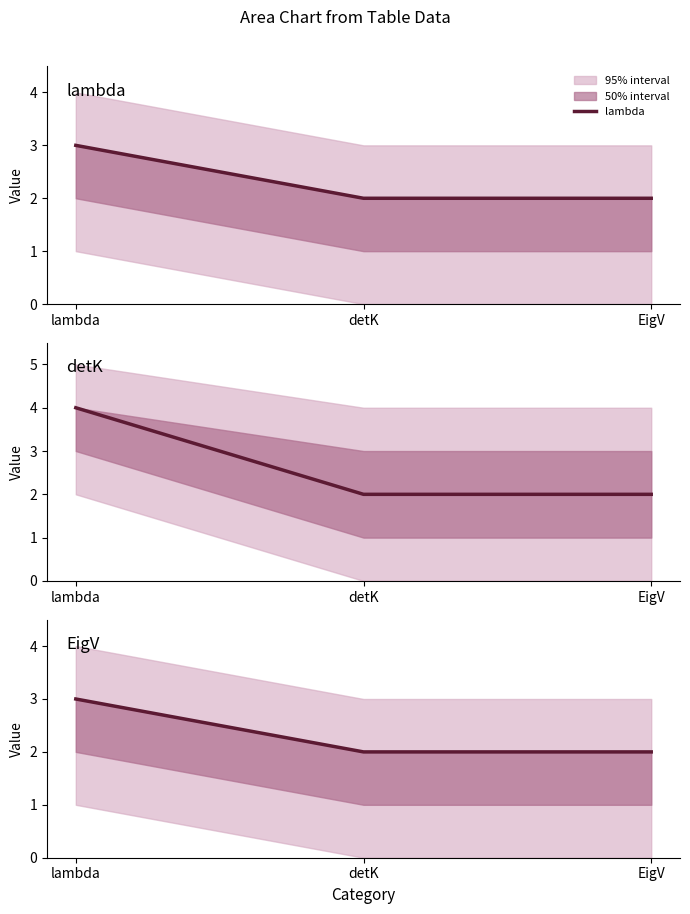

What is the difference between the maximum and minimum values in the lambda series?

1